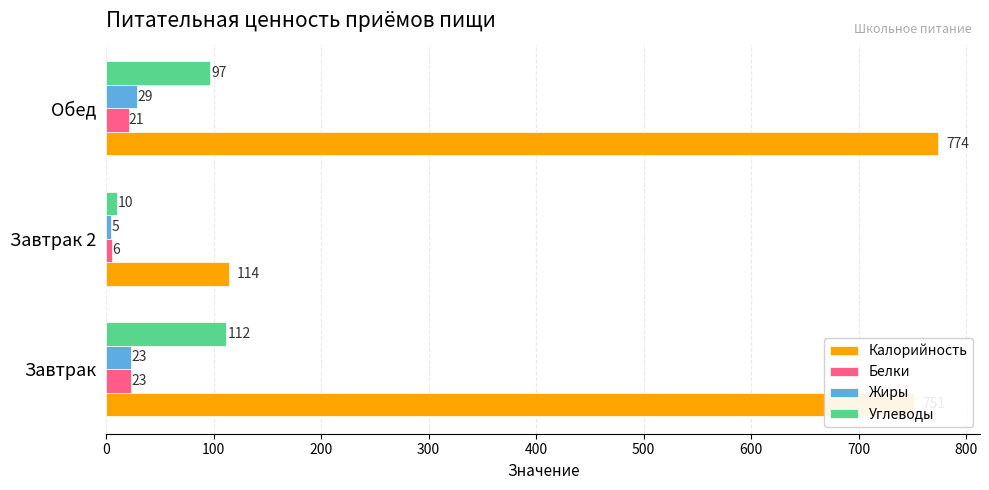

Which series has the widest spread of values?

Калорийность